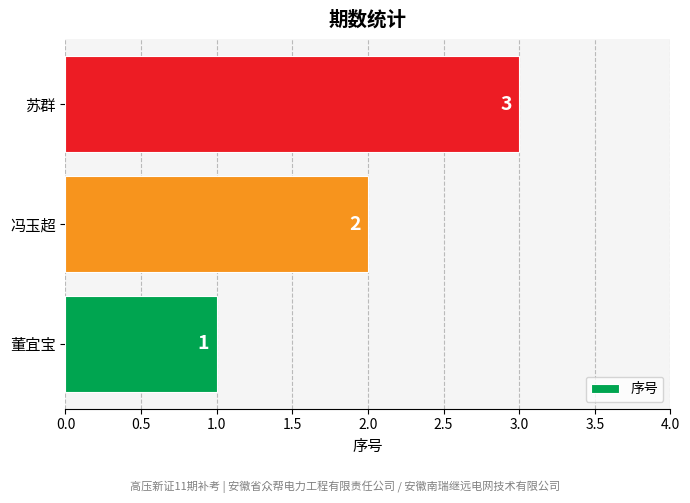

The value at 董宜宝 is 1. True or false?

True